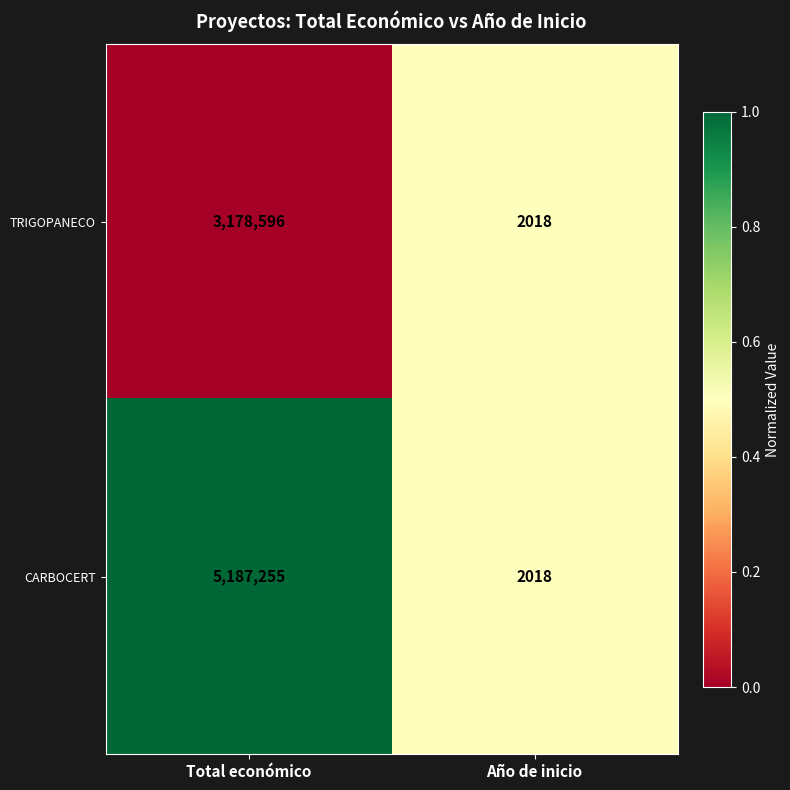

Rank the series by their maximum value, from lowest to highest.

TRIGOPANECO, CARBOCERT